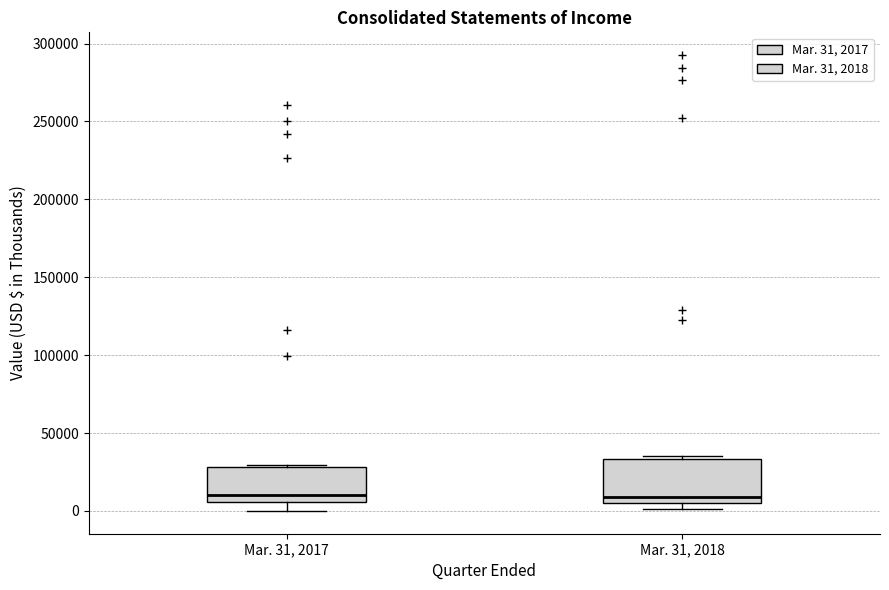

Where does the median line of the box for Mar. 31, 2017 sit on the y-axis? The values are not printed on the chart, so give them approximately, as read against the axis.

10000